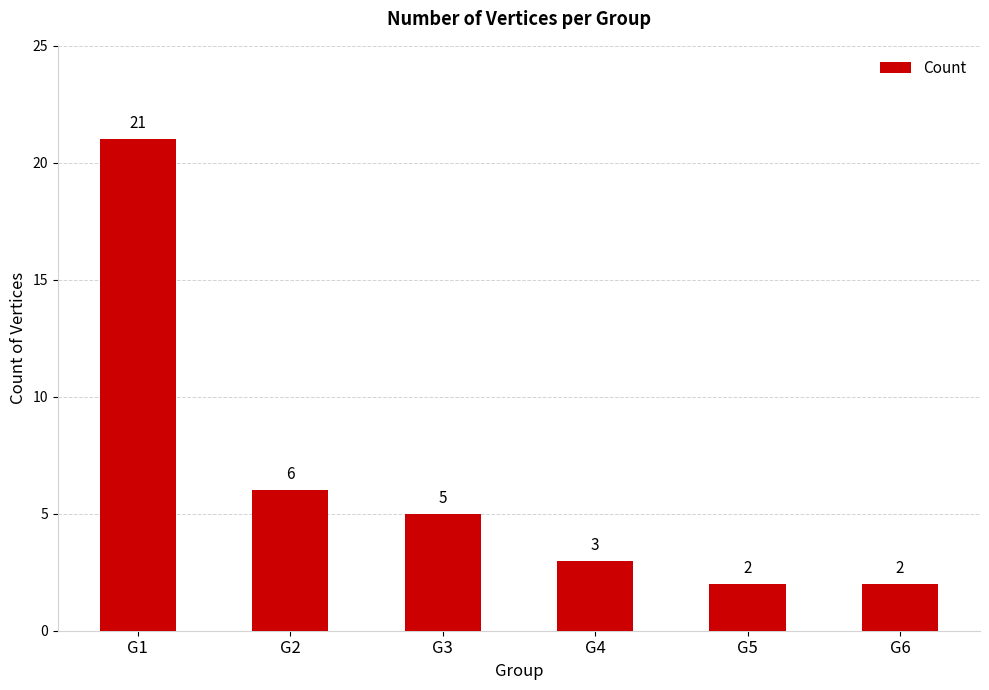

What is the value of the 2nd bar from the left?

6